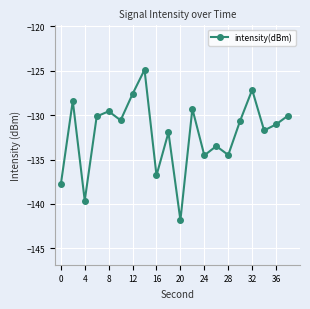

What is the value of the 1st point from the left?

-137.8